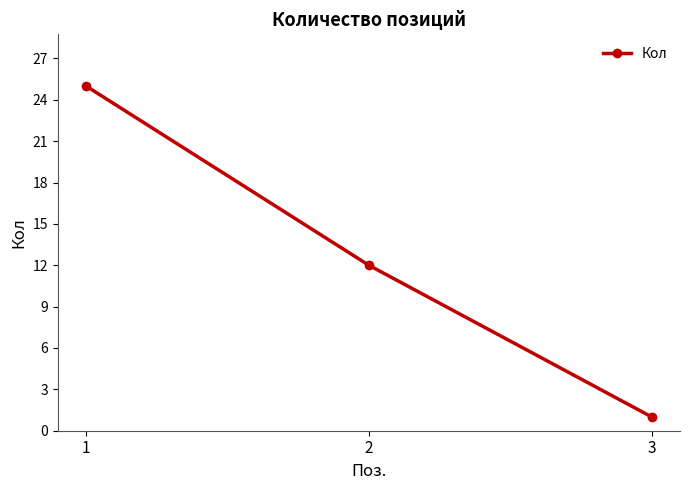

Reading left to right, extract all data points from this chart.

25	12	1